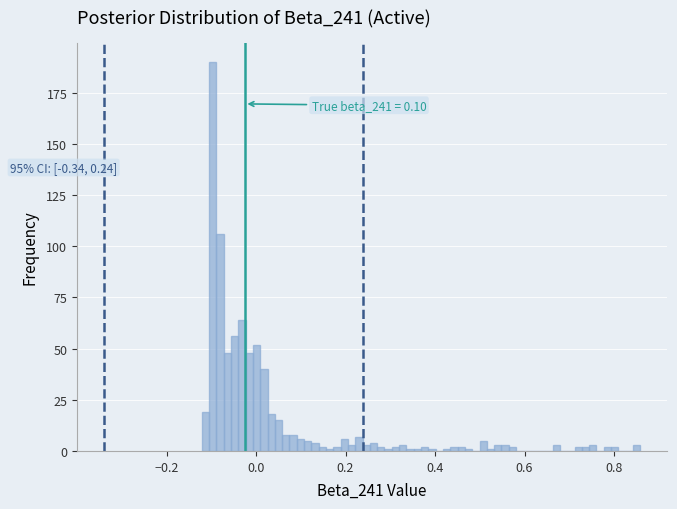

Read against the x-axis, roughly where is the centre of the tallest bar?

-0.10